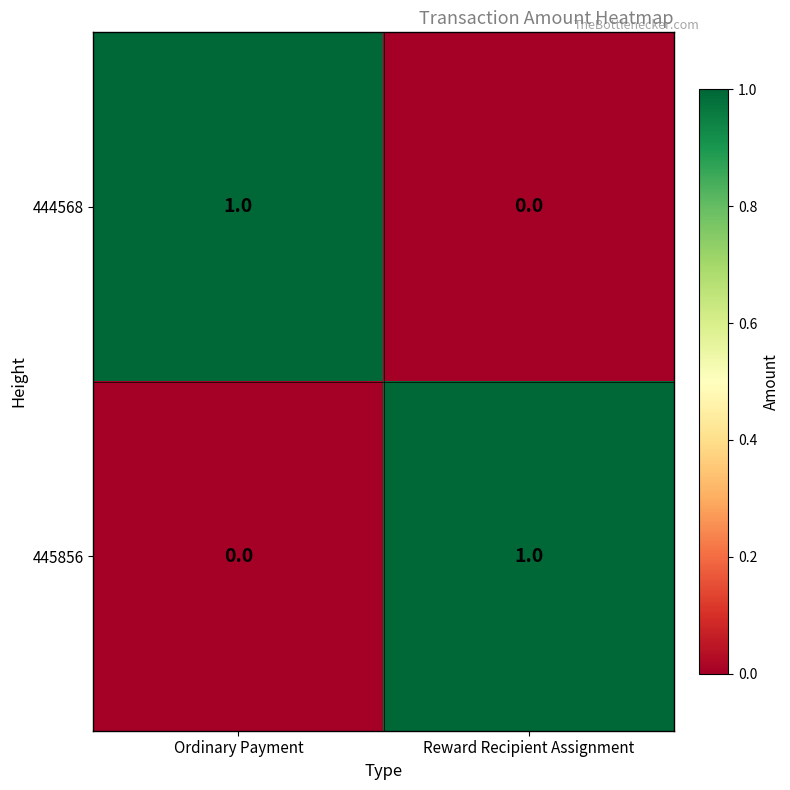

Is the value of 445856 at Ordinary Payment greater than the value of 444568 at Ordinary Payment?

No